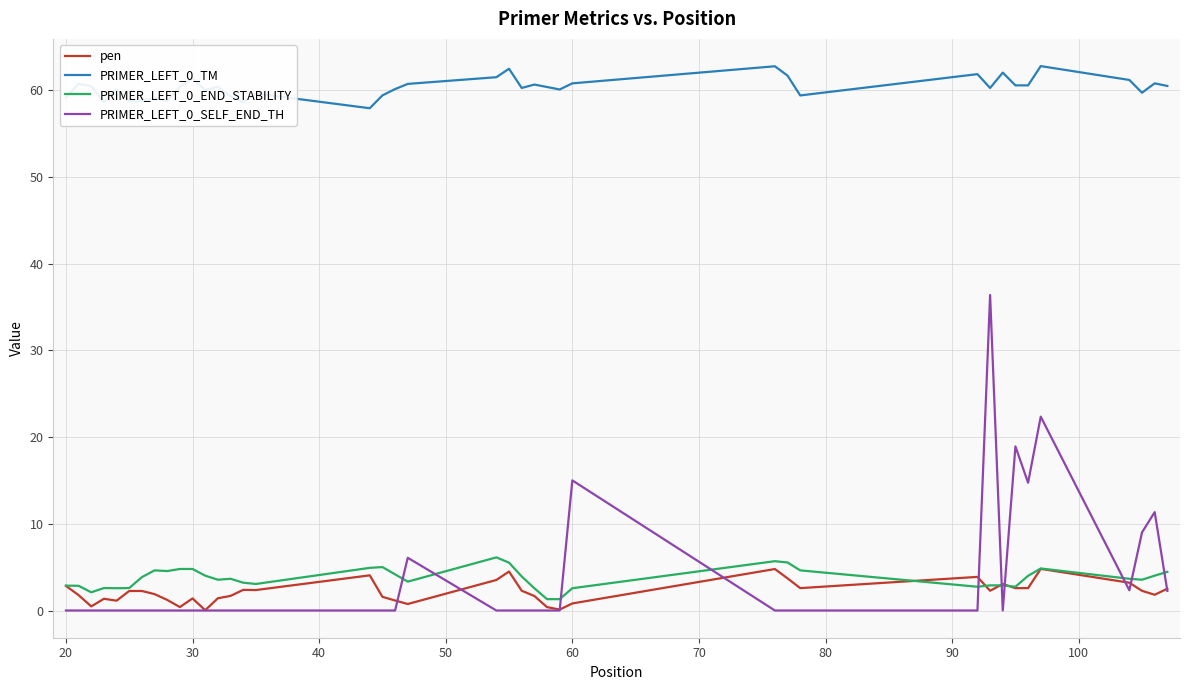

How many lines are shown in the chart?

4